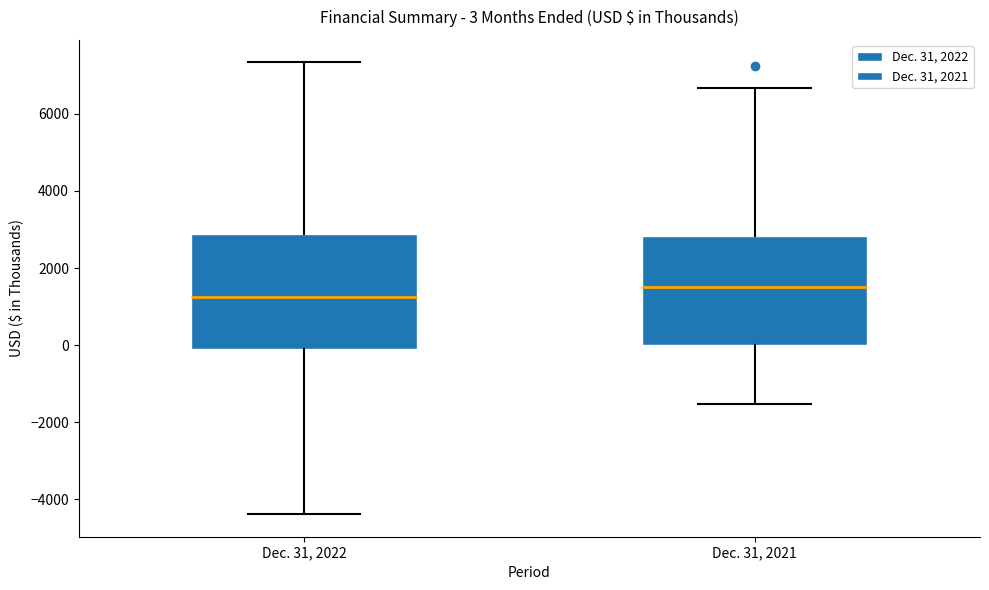

Which box's median line is the highest?

Dec. 31, 2021